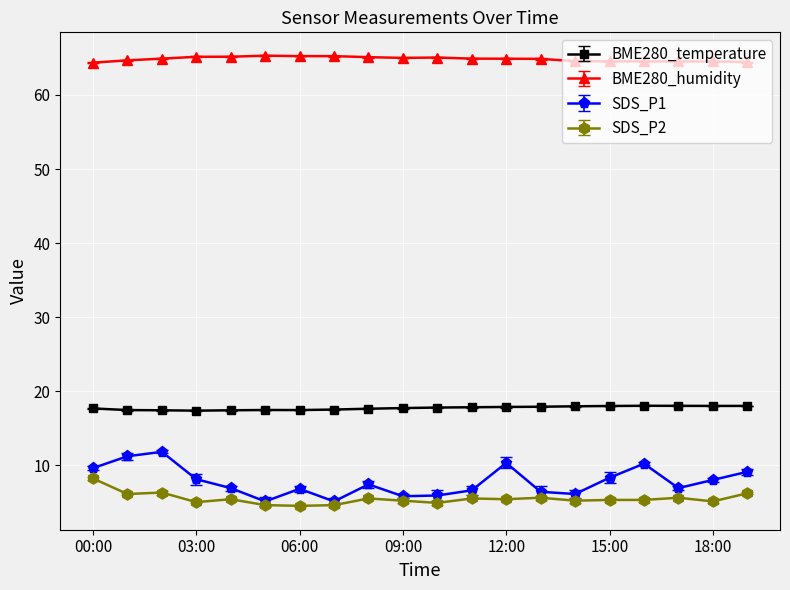

Which series has the widest spread of values?

SDS_P1